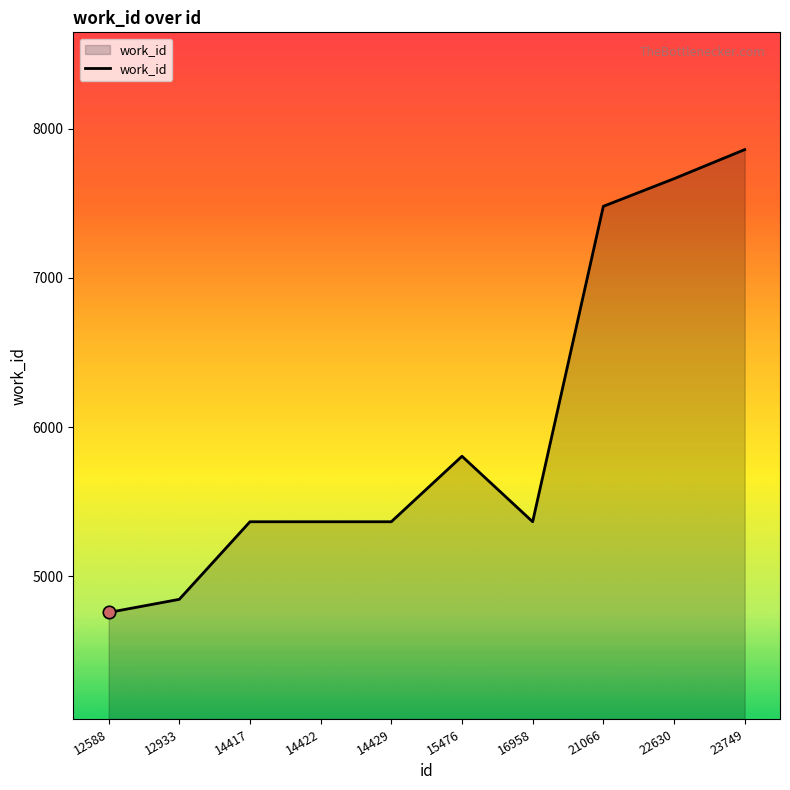

What is the change in value from 12933 to 14422?

+520